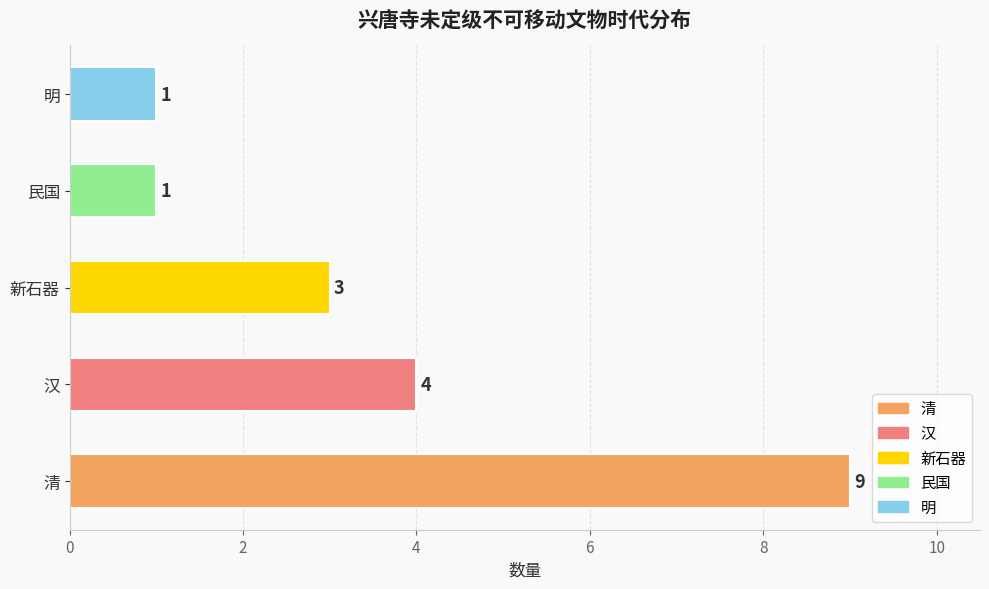

What is the sum of all values?

18